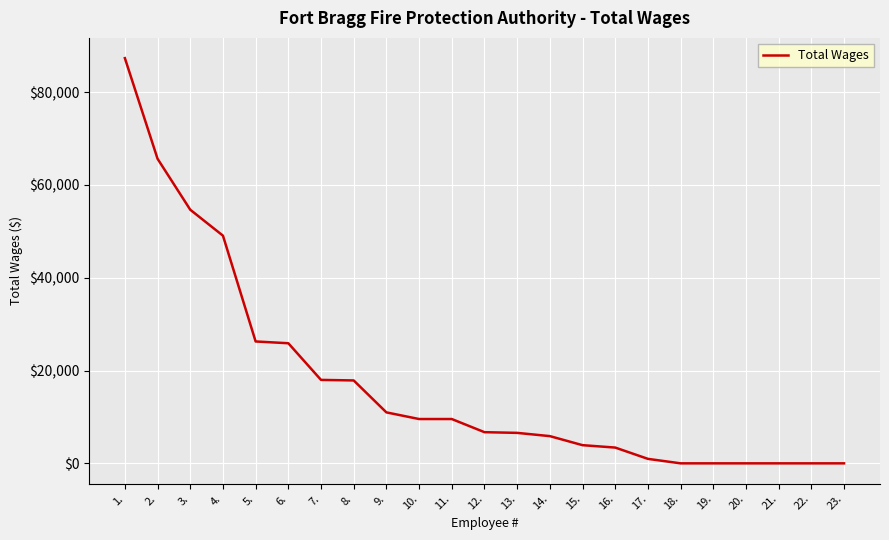

What is the maximum value shown in the chart?

87316